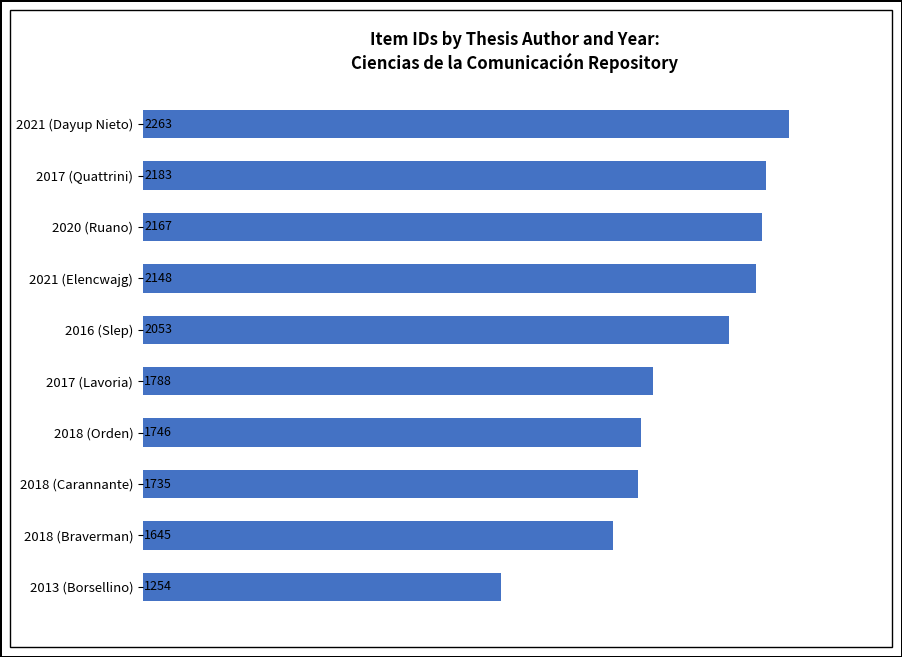

The value at 2016 (Slep) is 2053. True or false?

True